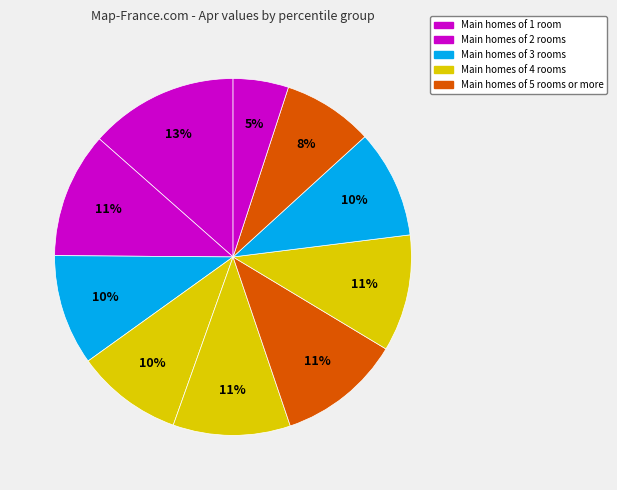

How many segments does this pie chart have?

10